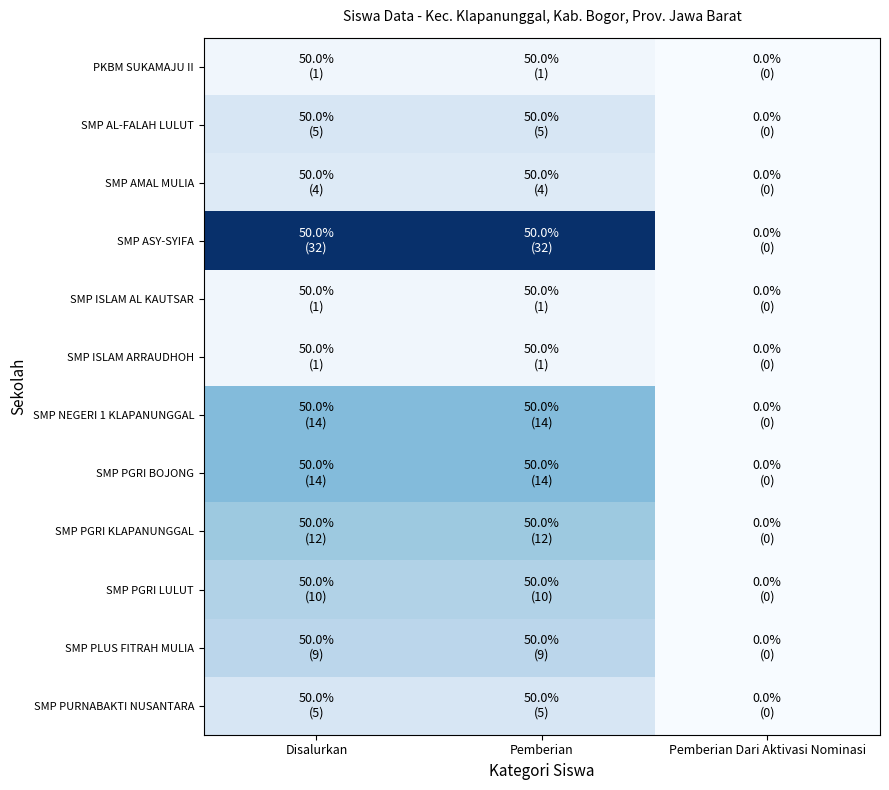

Reading right to left, what are all the values shown in this chart?

PKBM SUKAMAJU II: Pemberian Dari Aktivasi Nominasi=0	Pemberian=1	Disalurkan=1
SMP AL-FALAH LULUT: Pemberian Dari Aktivasi Nominasi=0	Pemberian=5	Disalurkan=5
SMP AMAL MULIA: Pemberian Dari Aktivasi Nominasi=0	Pemberian=4	Disalurkan=4
SMP ASY-SYIFA: Pemberian Dari Aktivasi Nominasi=0	Pemberian=32	Disalurkan=32
SMP ISLAM AL KAUTSAR: Pemberian Dari Aktivasi Nominasi=0	Pemberian=1	Disalurkan=1
SMP ISLAM ARRAUDHOH: Pemberian Dari Aktivasi Nominasi=0	Pemberian=1	Disalurkan=1
SMP NEGERI 1 KLAPANUNGGAL: Pemberian Dari Aktivasi Nominasi=0	Pemberian=14	Disalurkan=14
SMP PGRI BOJONG: Pemberian Dari Aktivasi Nominasi=0	Pemberian=14	Disalurkan=14
SMP PGRI KLAPANUNGGAL: Pemberian Dari Aktivasi Nominasi=0	Pemberian=12	Disalurkan=12
SMP PGRI LULUT: Pemberian Dari Aktivasi Nominasi=0	Pemberian=10	Disalurkan=10
SMP PLUS FITRAH MULIA: Pemberian Dari Aktivasi Nominasi=0	Pemberian=9	Disalurkan=9
SMP PURNABAKTI NUSANTARA: Pemberian Dari Aktivasi Nominasi=0	Pemberian=5	Disalurkan=5